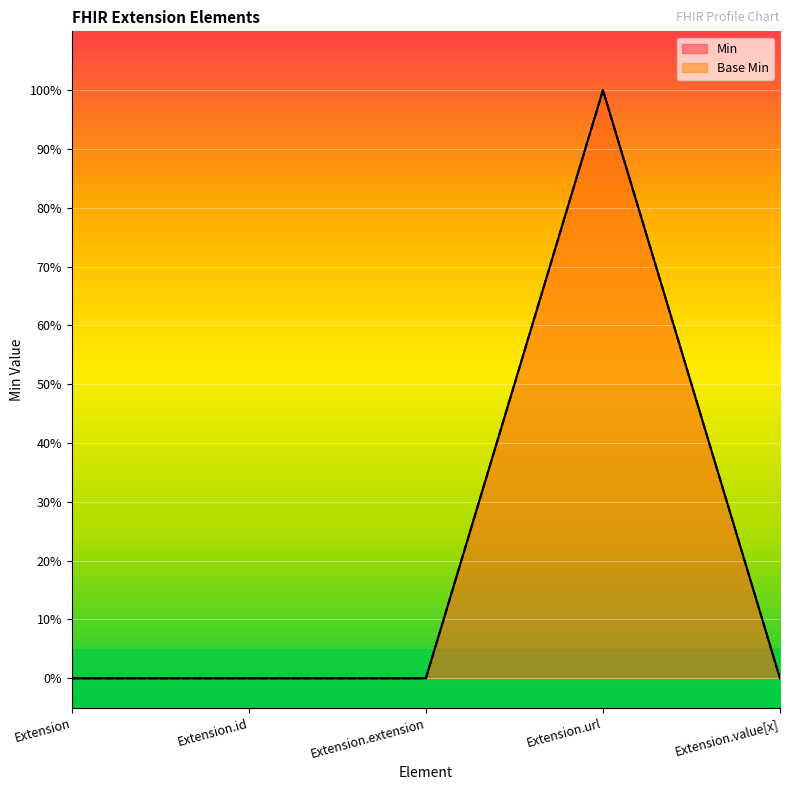

In Base Min, how many points are higher than both neighbors (excluding endpoints)?

1